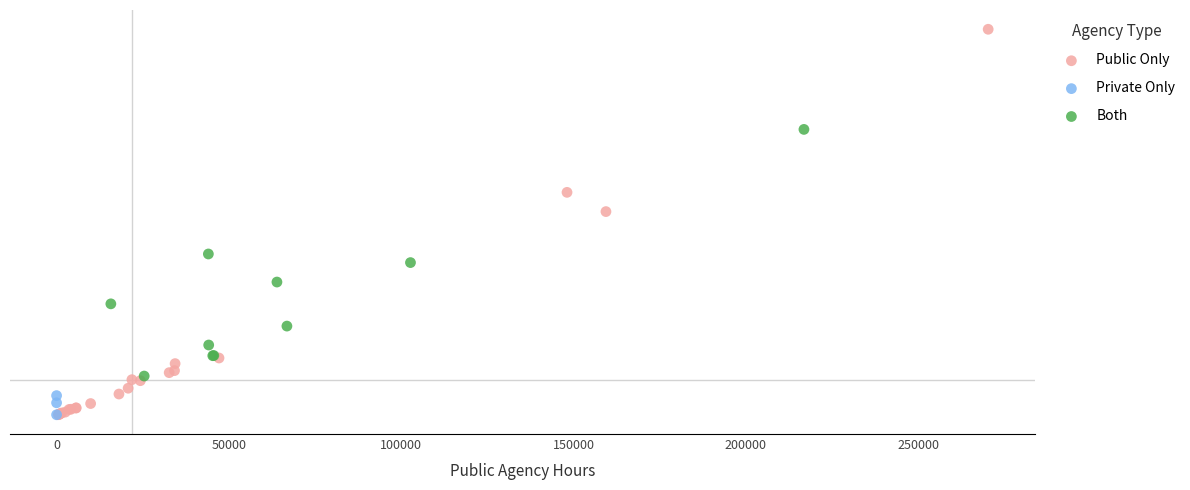

What are all the series names shown in the legend?

Public Only, Private Only, Both